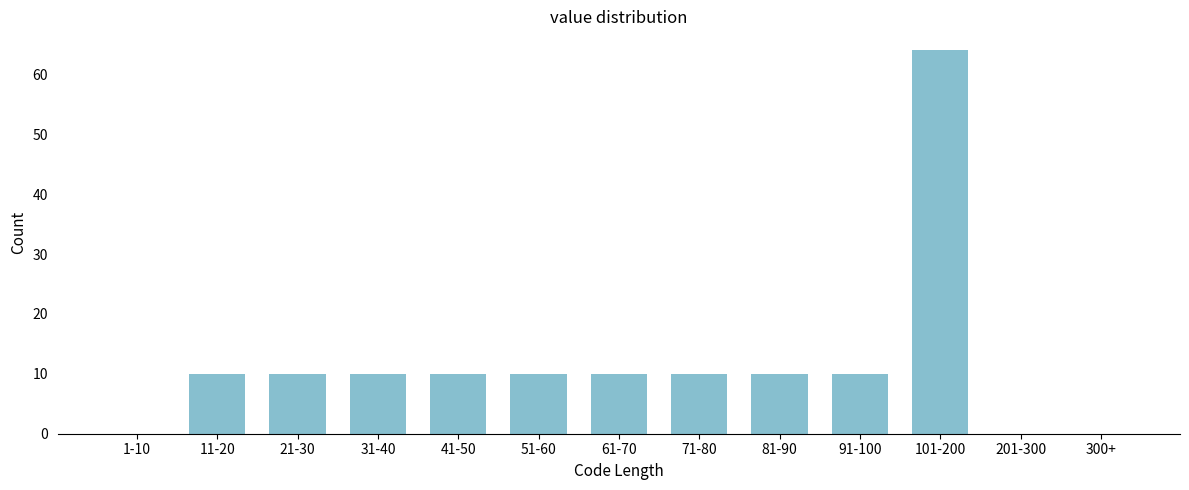

Reading left to right, extract all data points from this chart.

1-10=0	11-20=10	21-30=10	31-40=10	41-50=10	51-60=10	61-70=10	71-80=10	81-90=10	91-100=10	101-200=64	201-300=0	300+=0